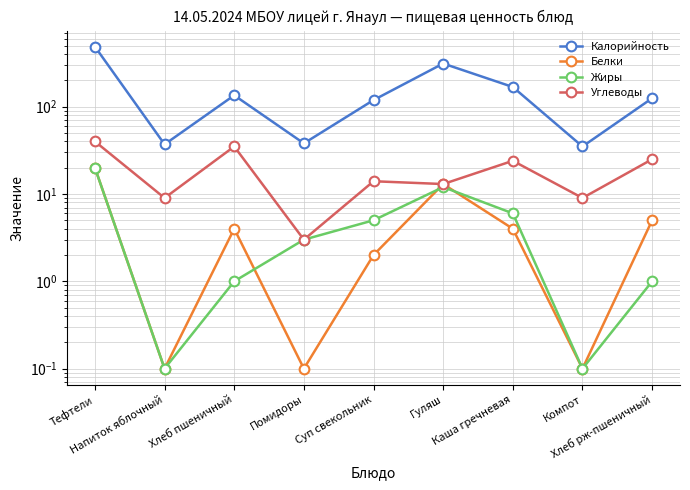

Where does the Белки series first go above 4?

Тефтели